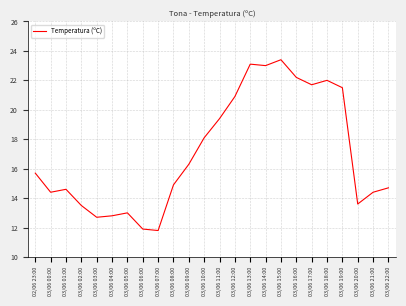

What is the difference between the maximum and minimum values?

11.6